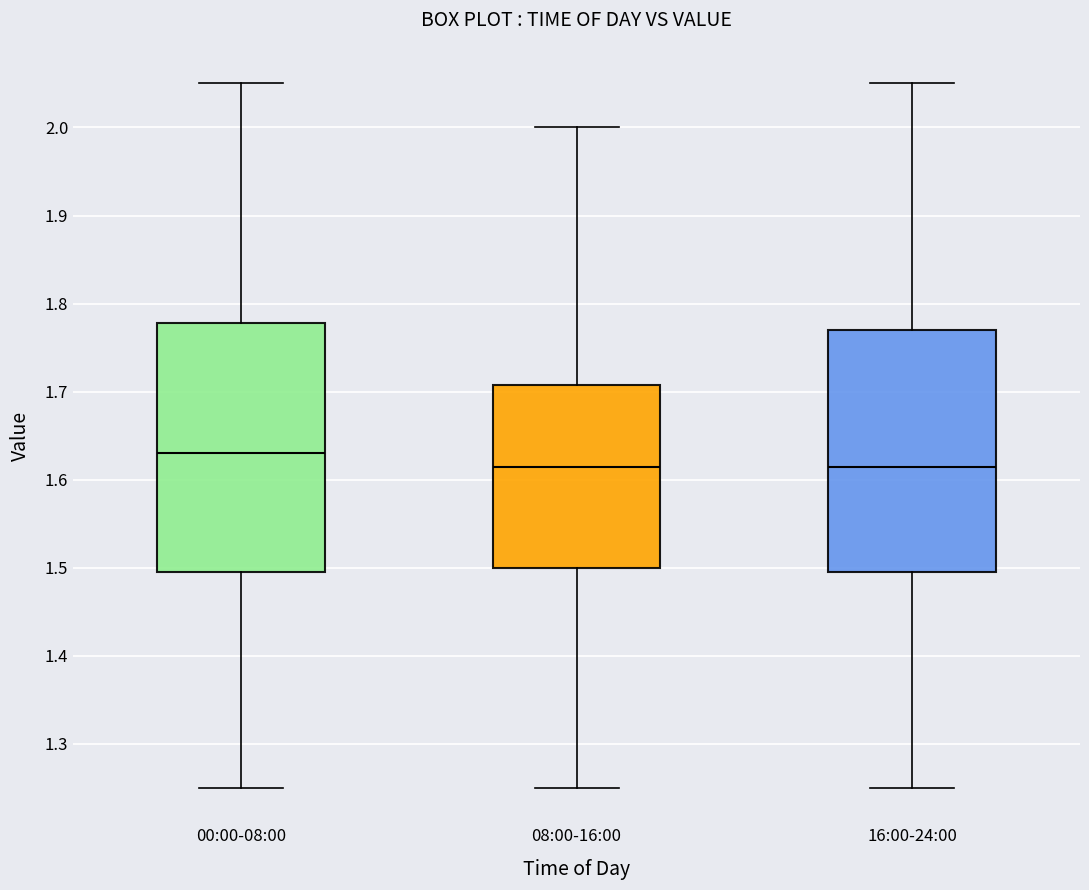

Reading left to right, transcribe this box plot: for each box, give where its median line is, the range the box spans, and where its two whiskers end, as read against the y-axis. The values are not printed on the chart, so give them approximately, as read against the axis.

00:00-08:00: median 1.63, box 1.50 to 1.78, whiskers 1.25 to 2.05
08:00-16:00: median 1.62, box 1.50 to 1.71, whiskers 1.25 to 2.00
16:00-24:00: median 1.62, box 1.50 to 1.77, whiskers 1.25 to 2.05